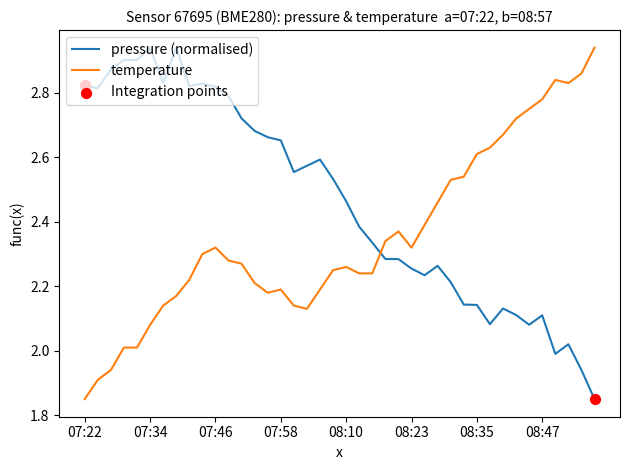

Which series has the largest total across all categories?

pressure (normalised)